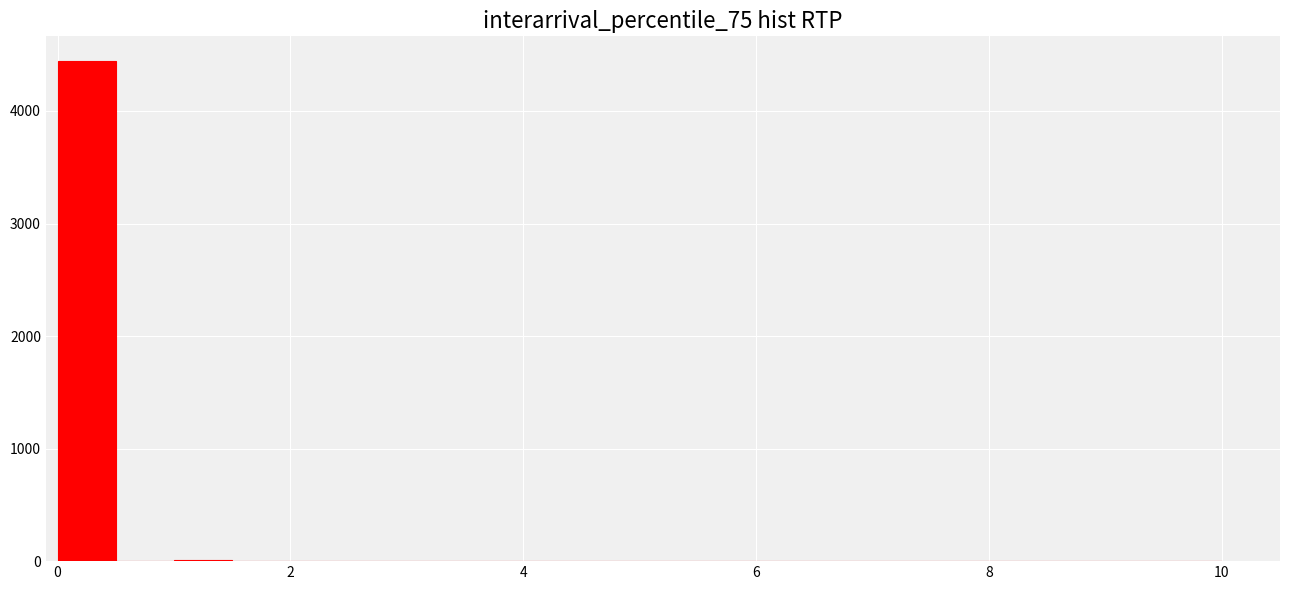

Read against the x-axis, roughly where is the centre of the tallest bar?

0.2